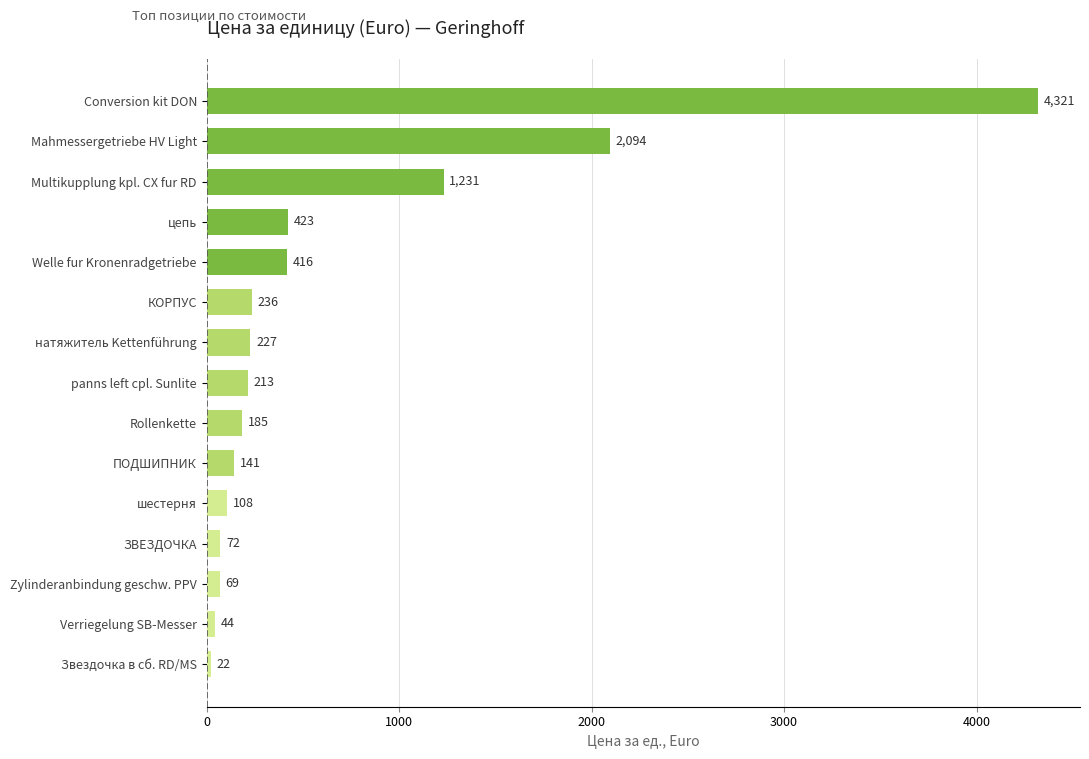

True or false: the data shows 68.7 at Zylinderanbindung geschw. PPV.

True